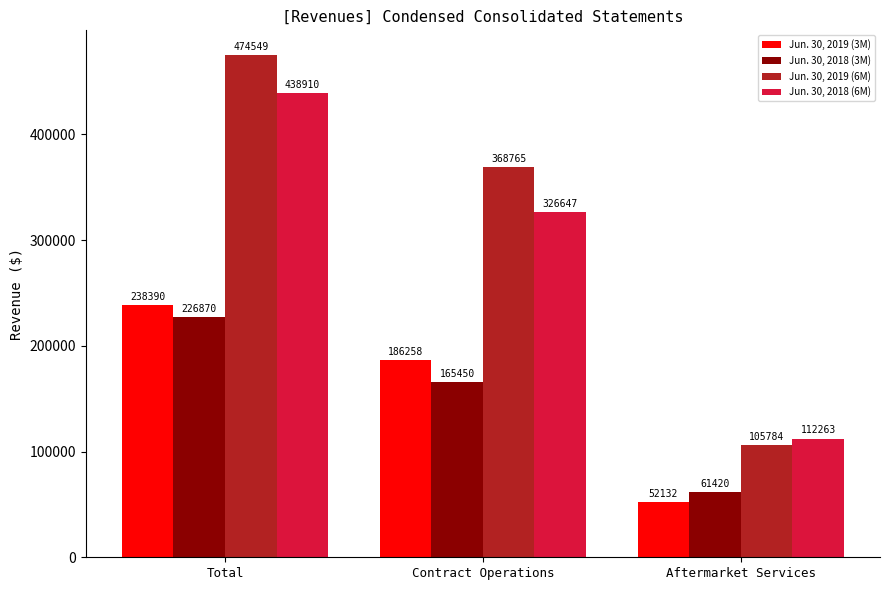

At which category is the sum across all series the highest?

Total